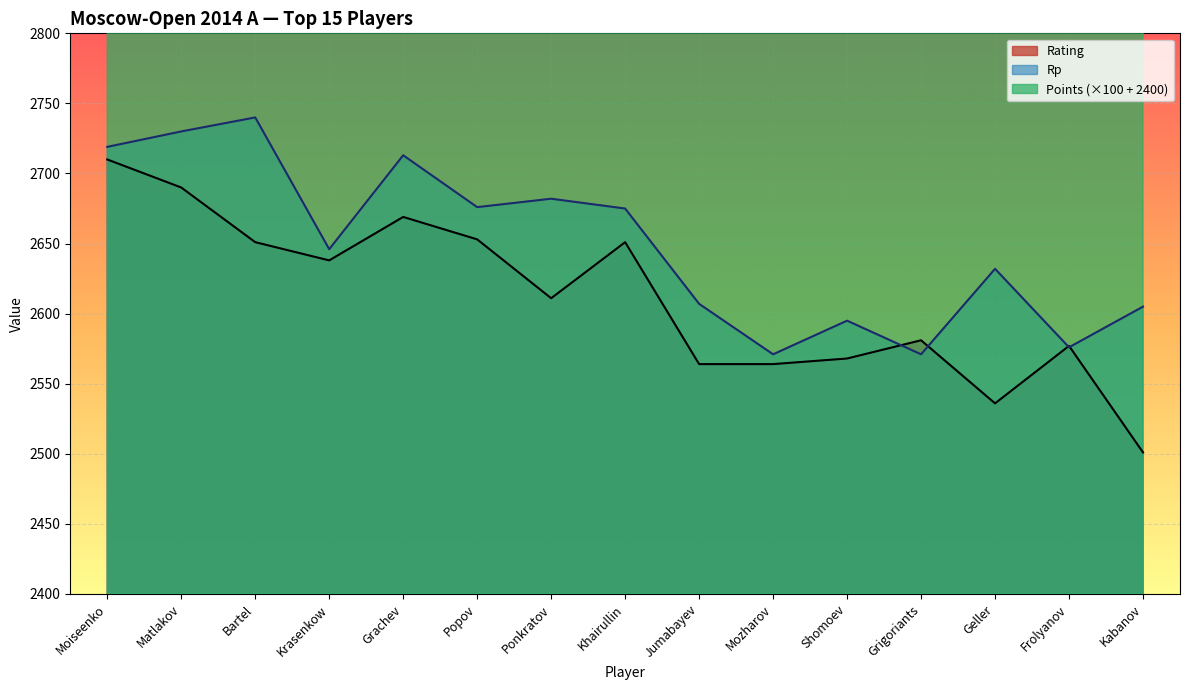

True or false: Points has a value of 928 at Bartel.

False